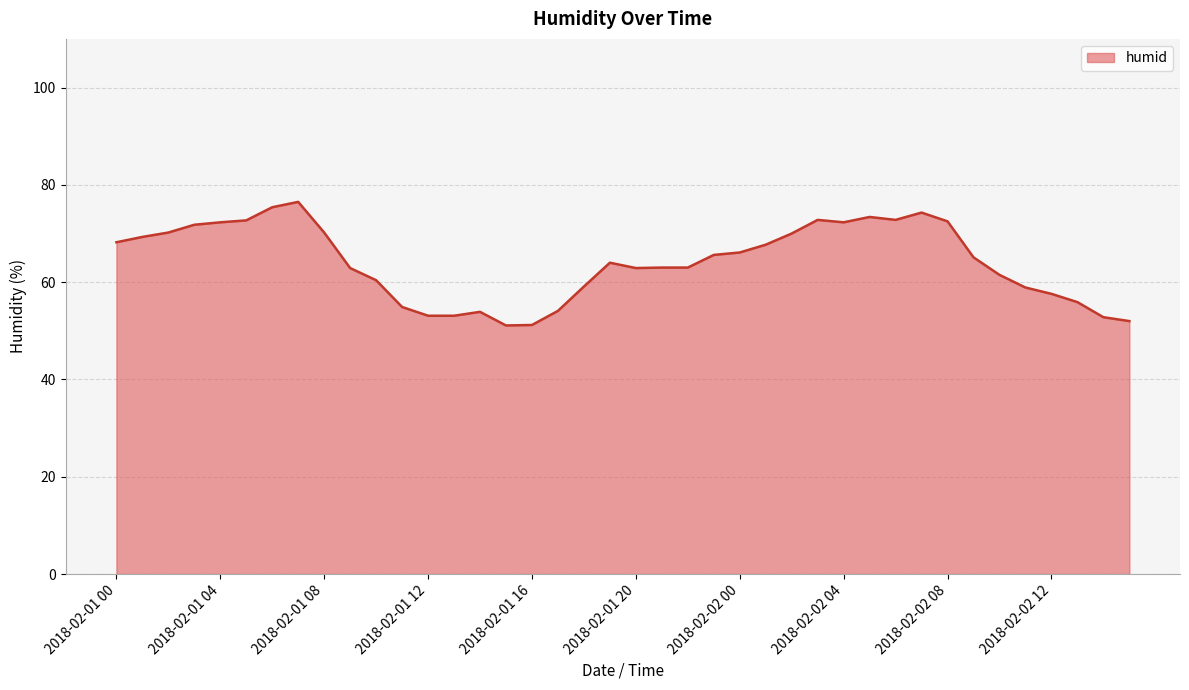

What is the minimum value shown in the chart?

51.1